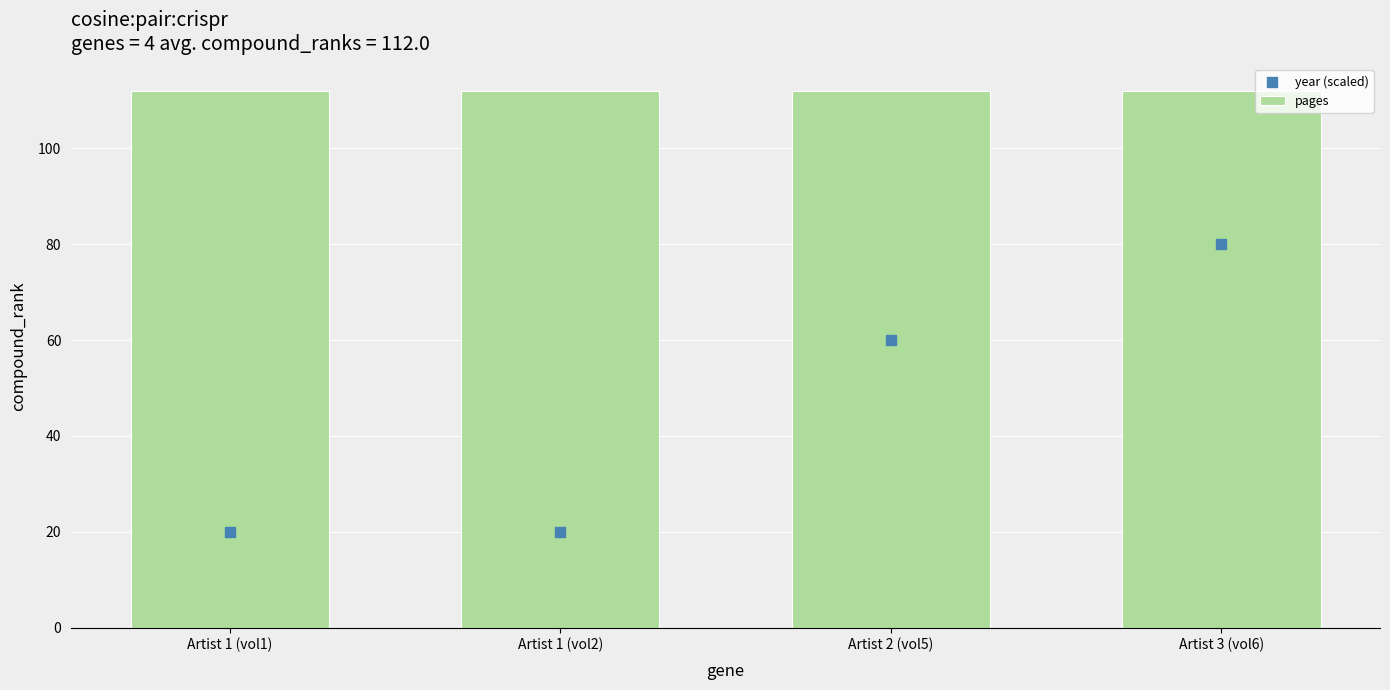

At which category is the sum across all series the highest?

Artist 3 (vol6)